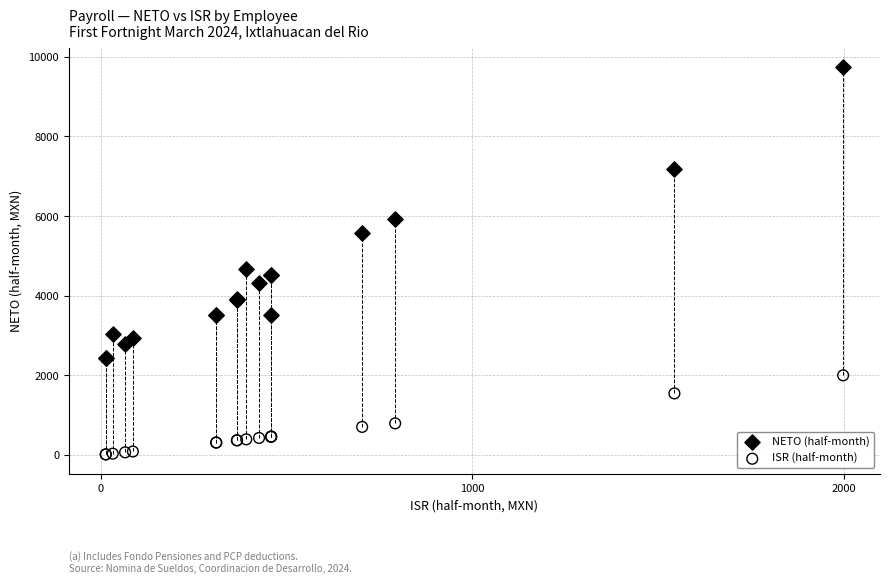

Across all series, what Y value is closest to 4875?

4664.3